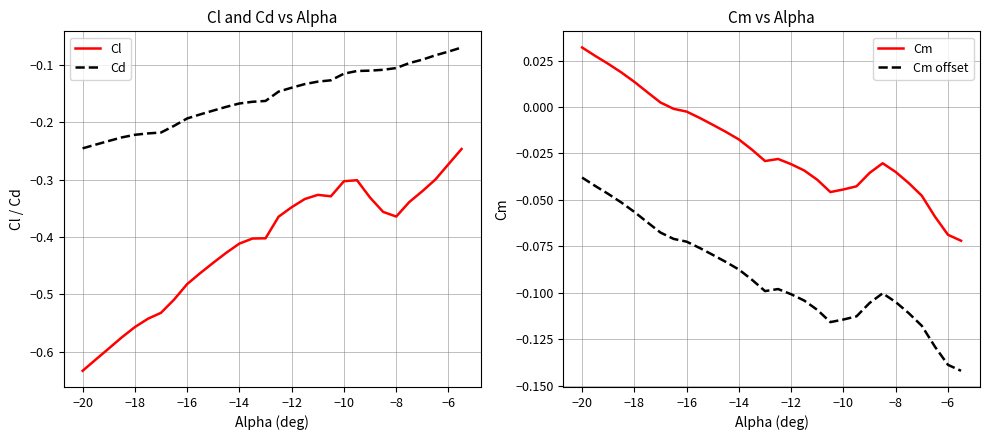

True or false: Cd and Cl cross at least once.

False